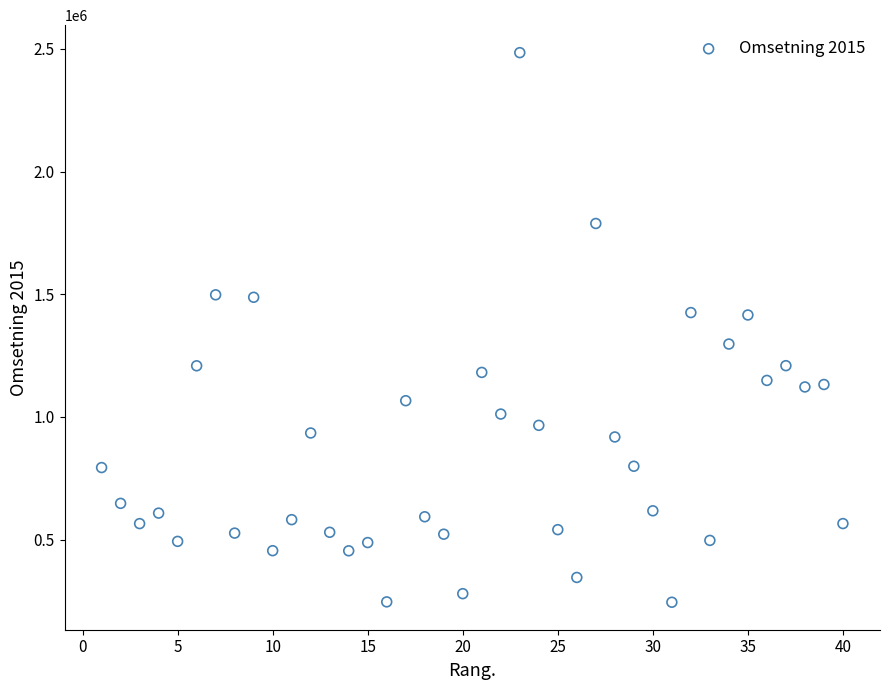

What is the range of Y values (max minus min)?

2240200